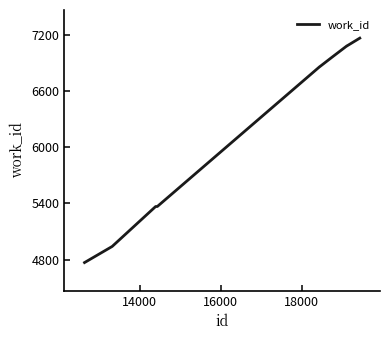

What is the smallest value displayed?

4768